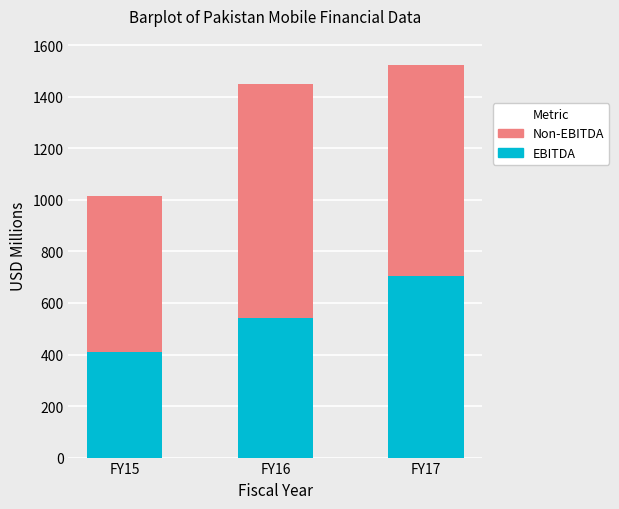

What is the difference between the EBITDA values at FY17 and FY16?

161.2